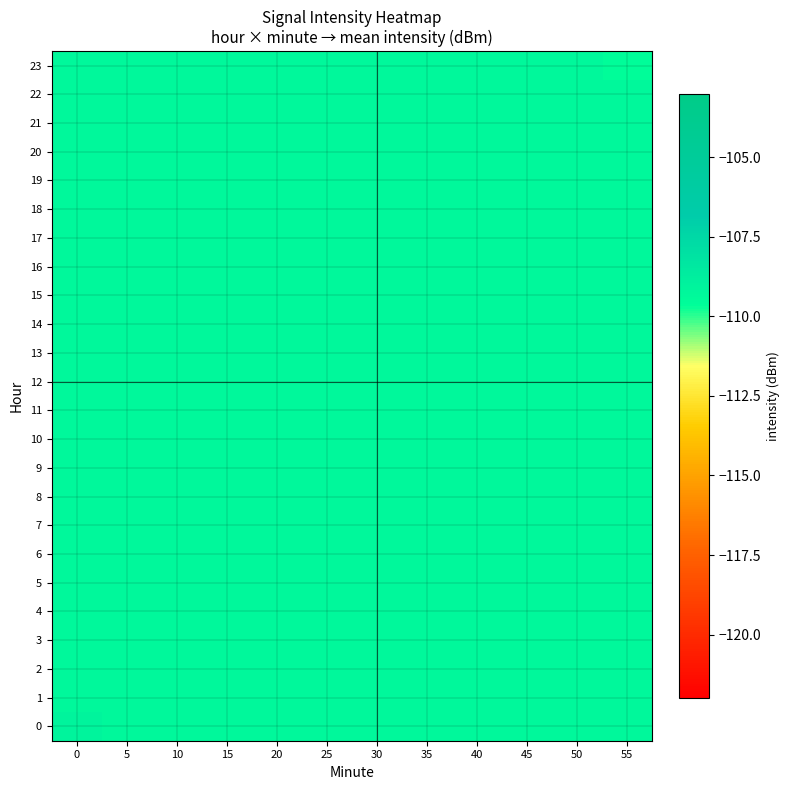

What is the total value across all series at 20?

-2623.3